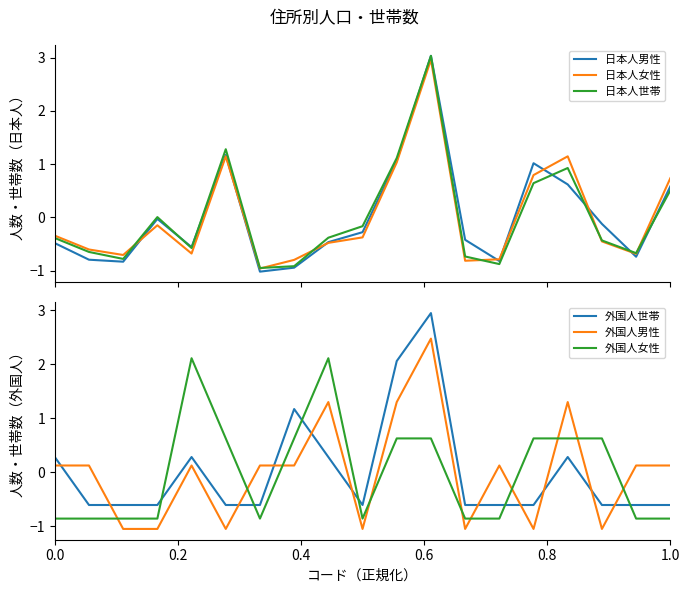

Which series ends up on top after the final intersection of 外国人世帯 and 外国人女性?

外国人世帯